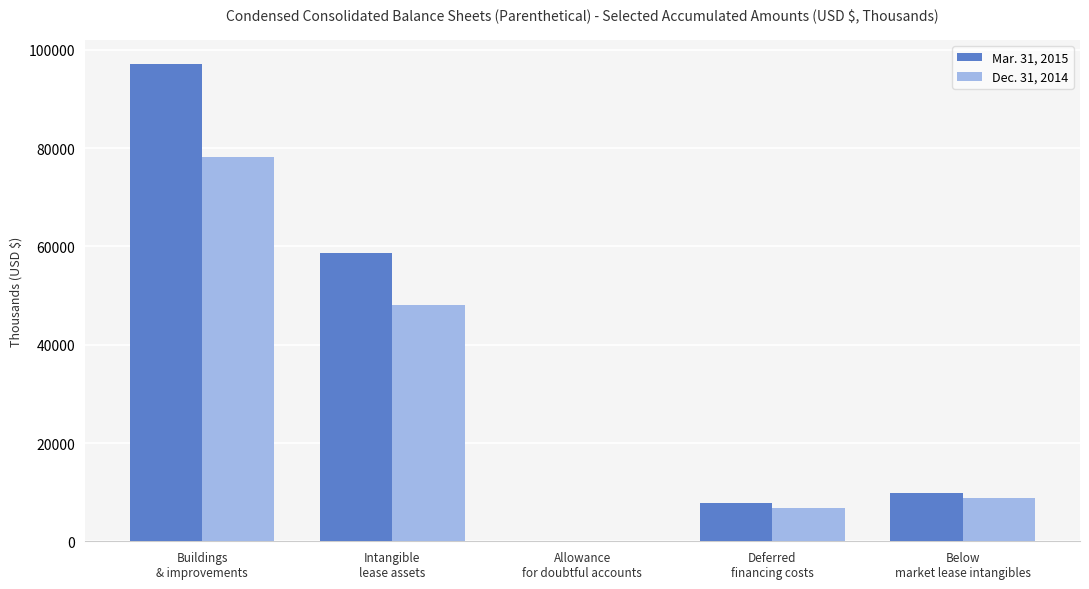

Which series has the largest total across all categories?

Mar. 31, 2015